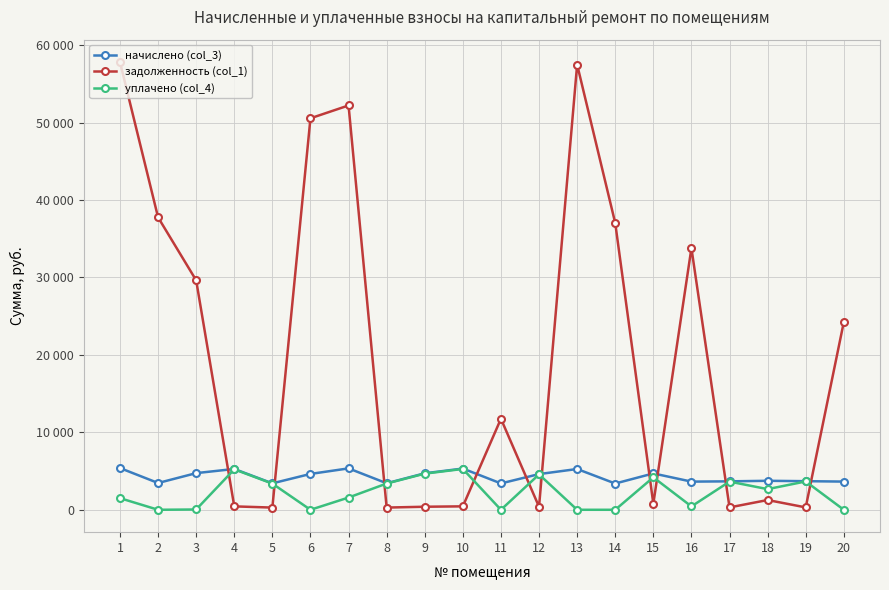

At which category does начислено (col_3) reach its first local valley?

2